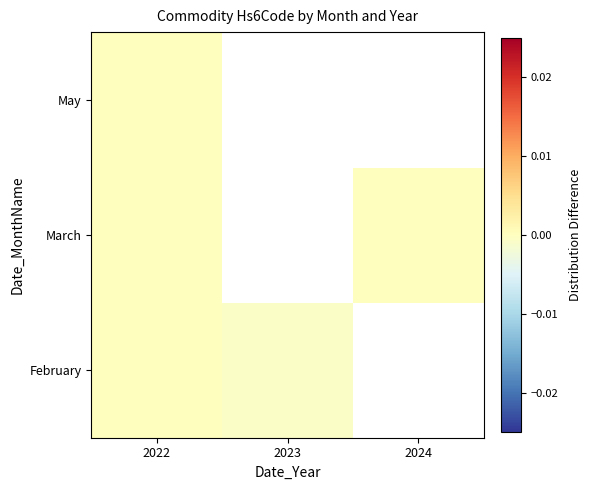

How many distinct data groups are displayed?

3